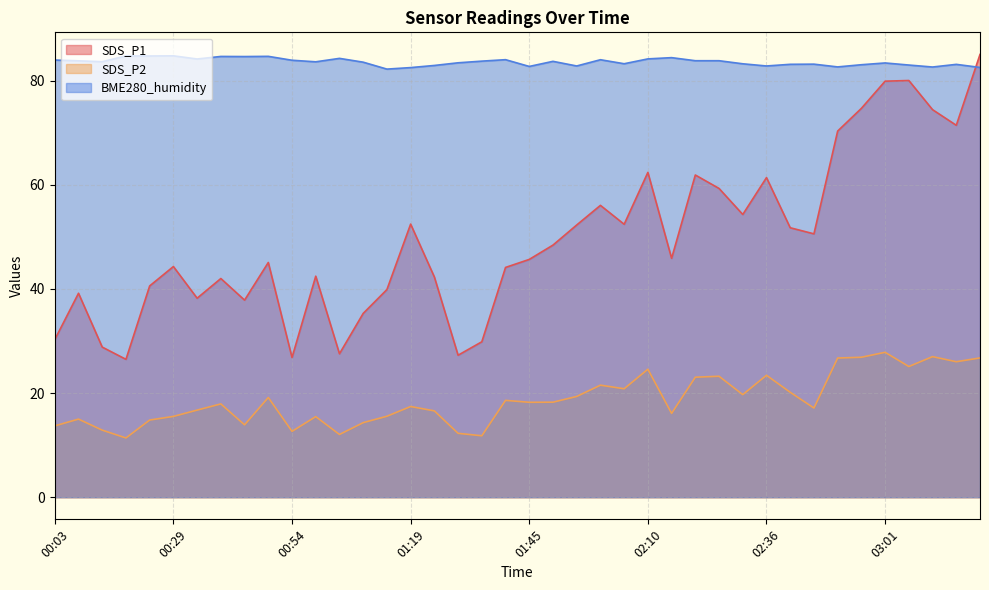

Which label corresponds to the largest value in the chart?

03:21